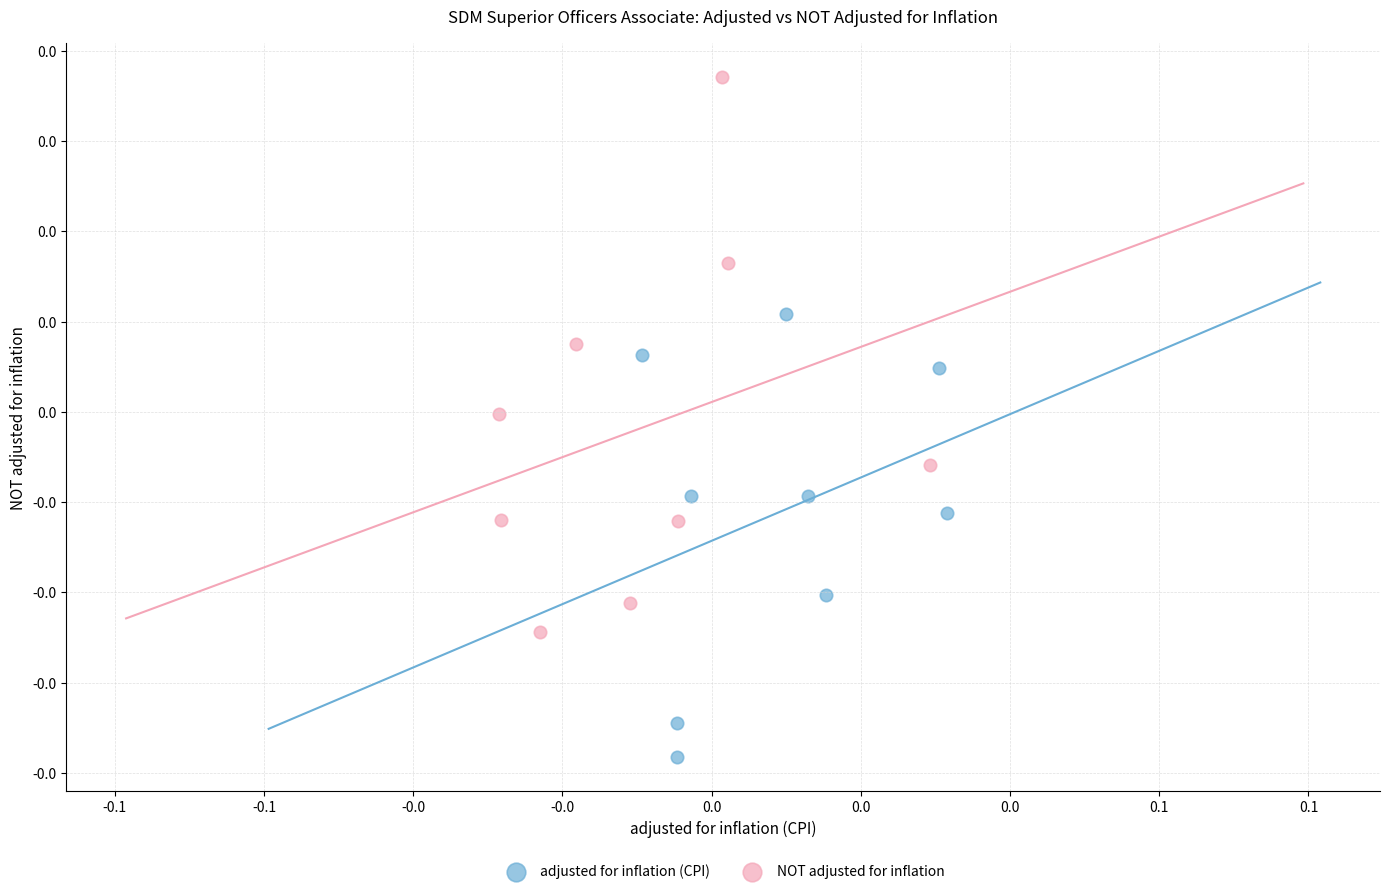

Which series contains the highest Y value?

NOT adjusted for inflation